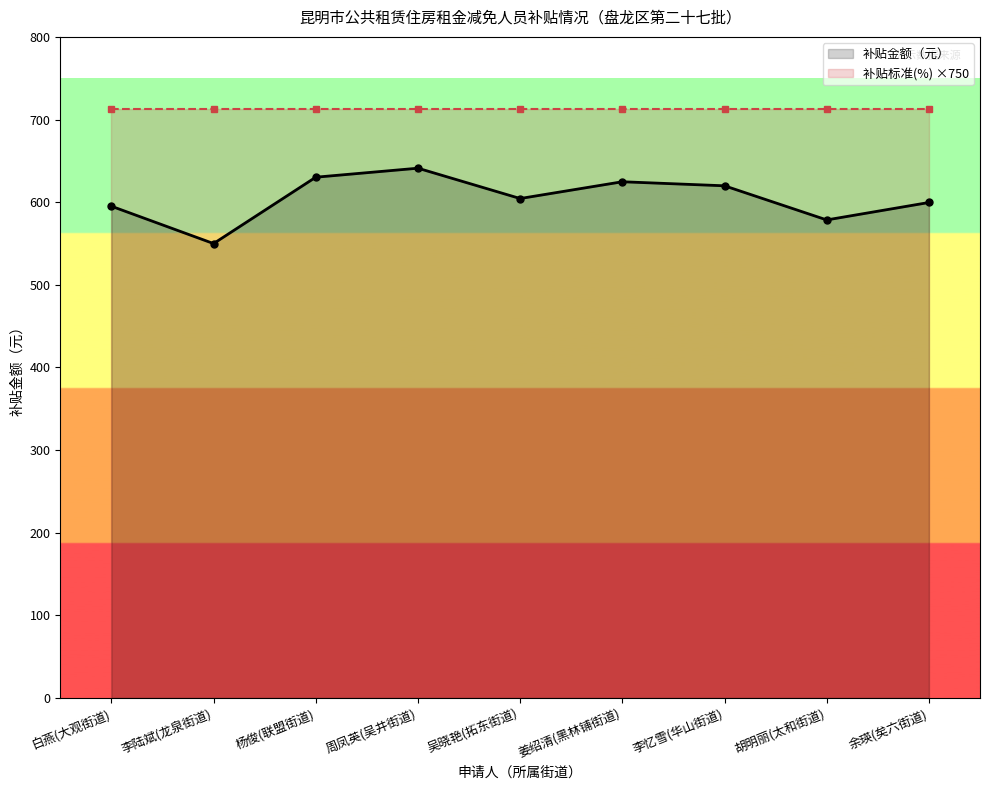

Which series has the largest total across all categories?

补贴标准(%) ×750